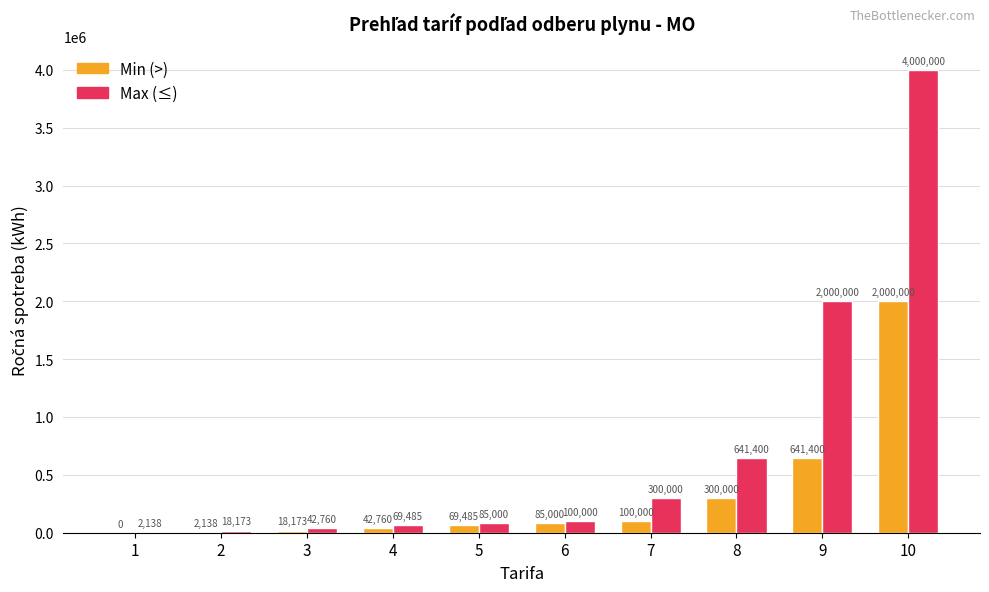

What is the maximum value for Min (>)?

2000000